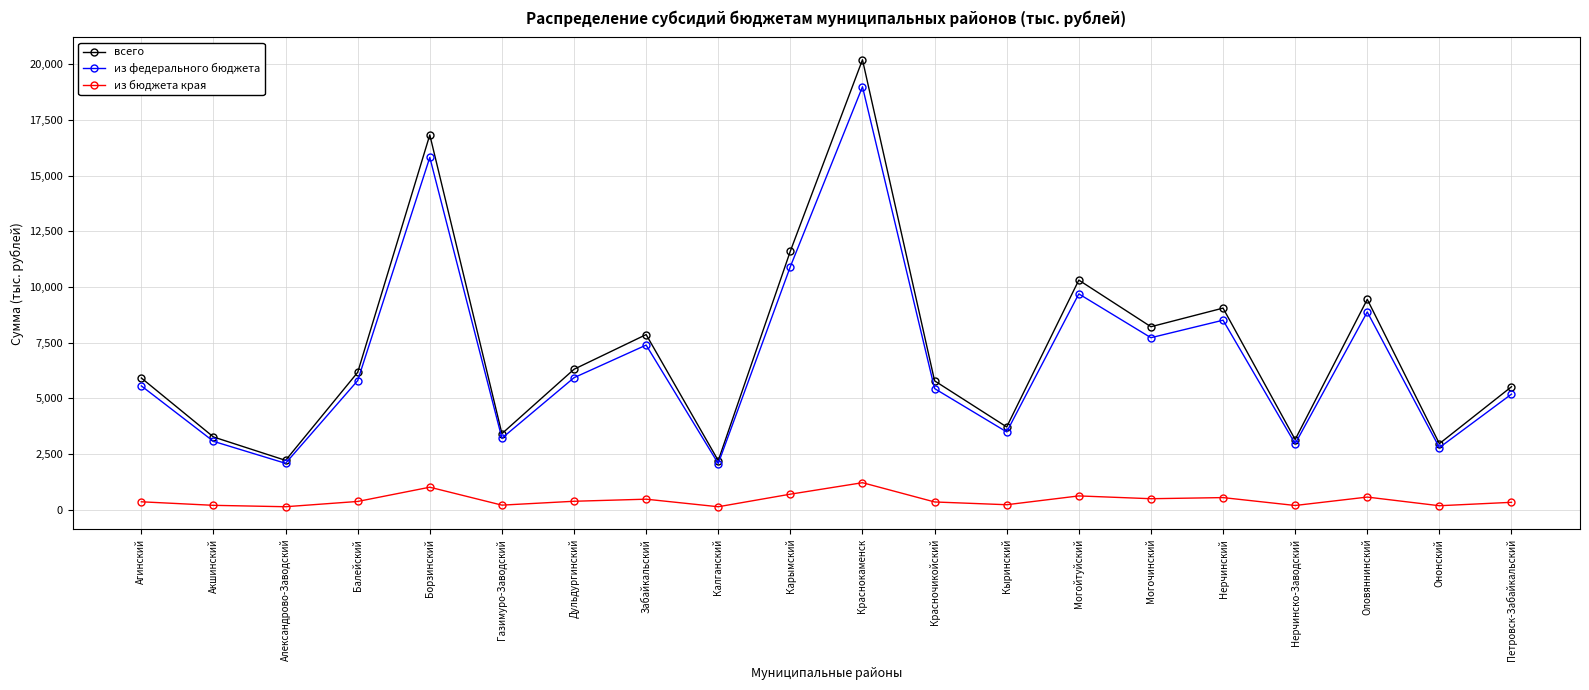

What is the label of the 5th point from the right?

Нерчинский